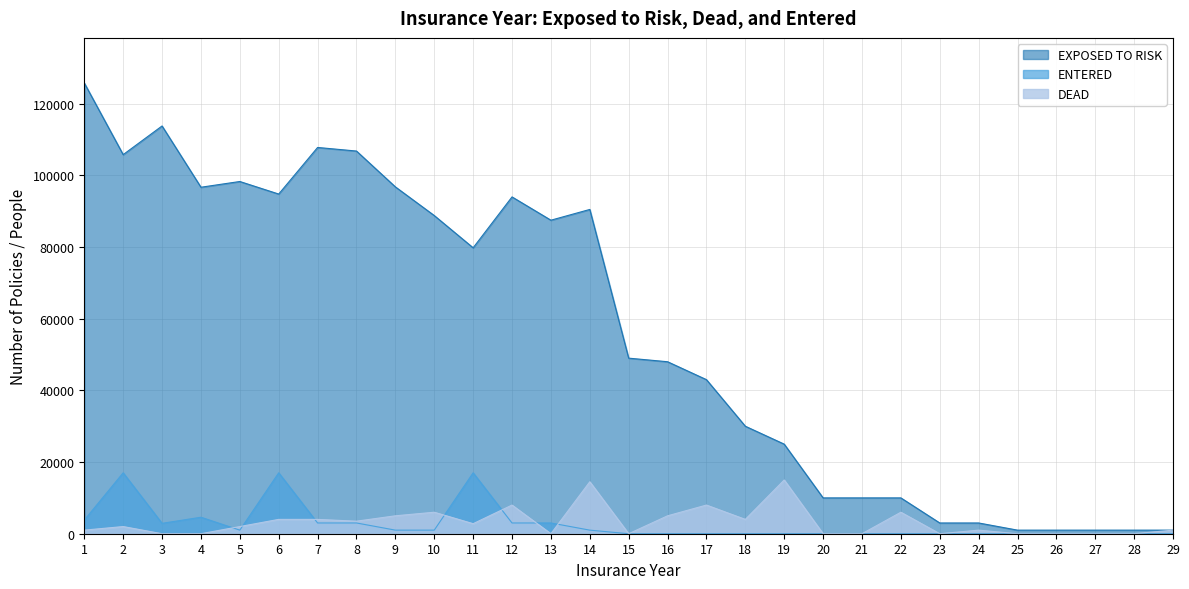

Reading left to right, list all the values displayed in this chart.

EXPOSED TO RISK: 125800	105800	113800	96700	98300	94800	107800	106800	96800	88800	79800	94000	87500	90500	49000	48000	43000	30000	25000	10000	10000	10000	3000	3000	1000	1000	1000	1000	1000
DEAD: 1000	2000	0	0	2000	4000	4000	3500	5000	6000	2800	8000	0	14500	0	5000	8000	4000	15000	0	0	6000	0	1000	0	0	0	0	1000
ENTERED: 3800	17000	2900	4600	1000	17000	3000	3000	1000	1000	17000	3000	3000	1000	0	0	0	0	0	0	0	0	0	0	0	0	0	0	0